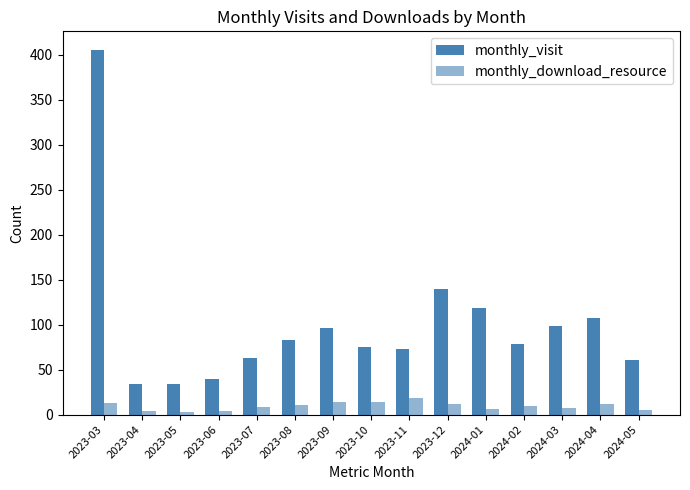

How many categories are shown in the chart?

15